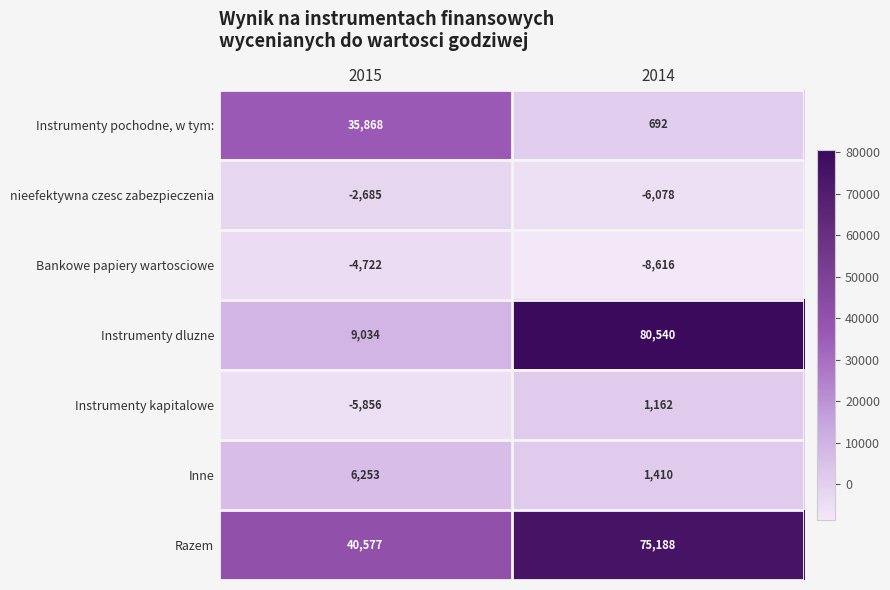

The Instrumenty kapitalowe series shows -5856 at 2015. True or false?

True